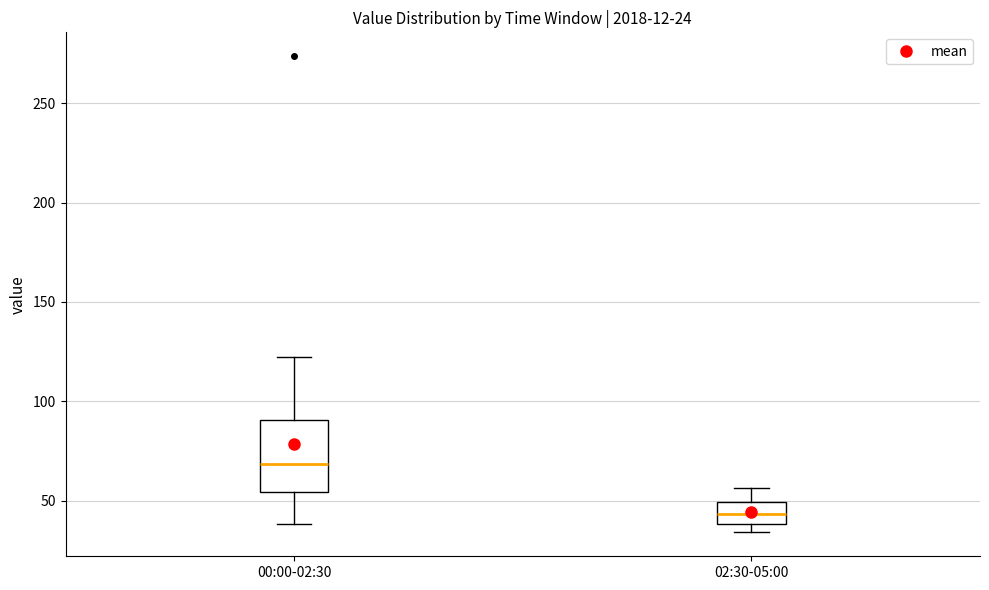

Comparing the boxes themselves (not the whiskers), which one is the tallest?

00:00-02:30